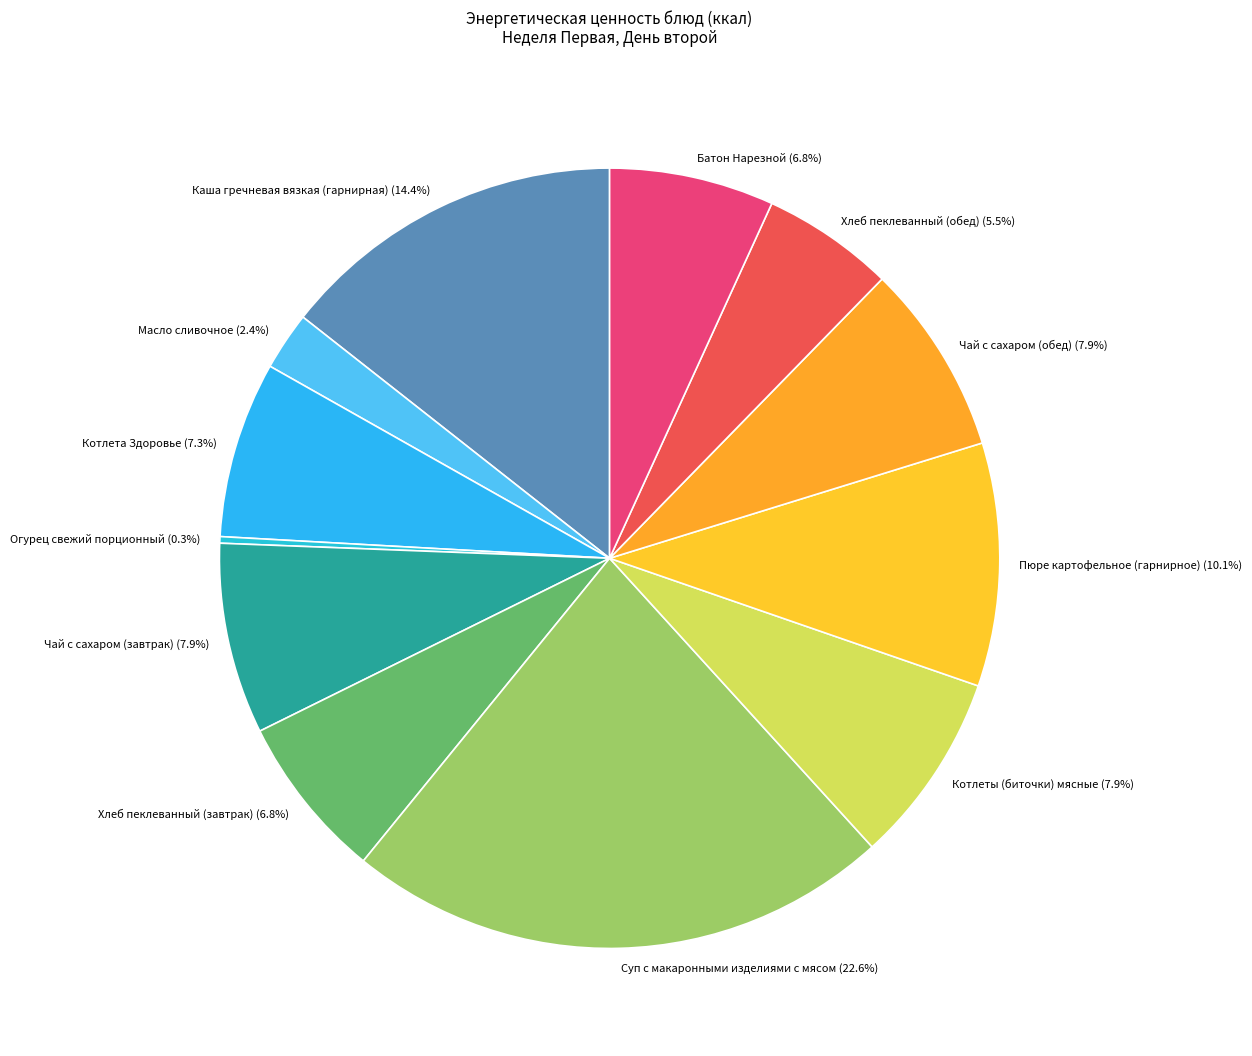

Is the sum of Суп с макаронными изделиями с мясом and Батон Нарезной greater than half?

No